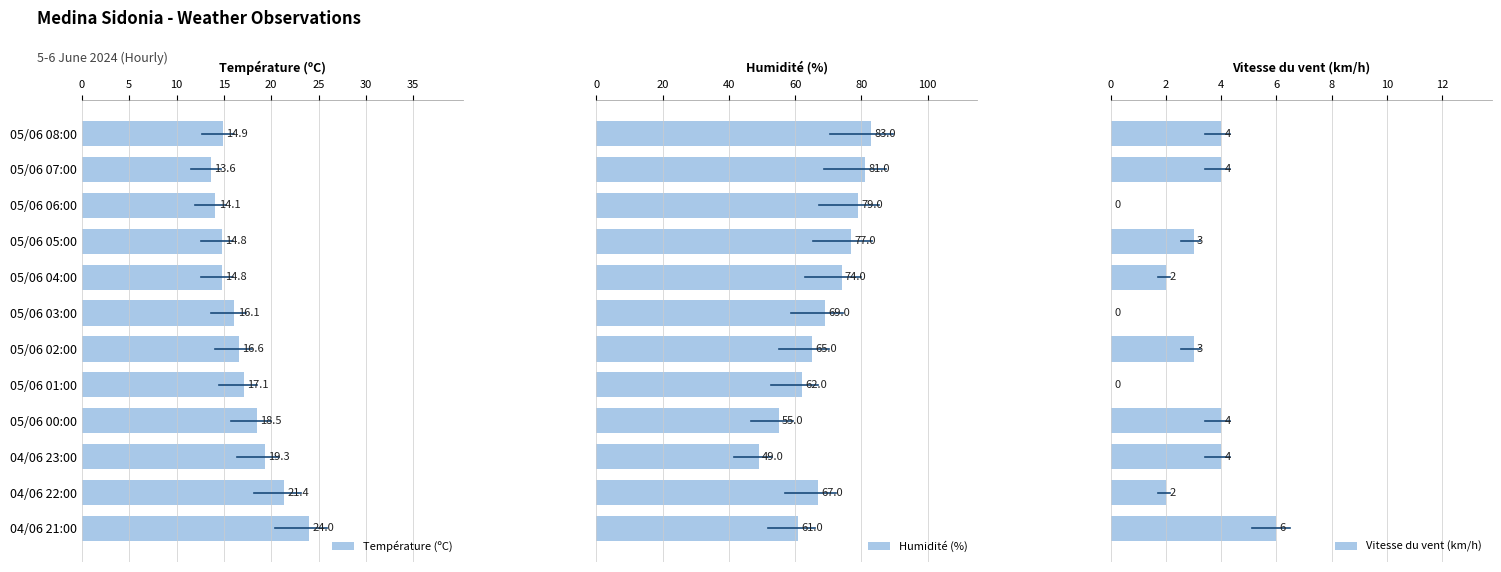

What is the difference between the Température (ºC) values at 05/06 03:00 and 05/06 02:00?

0.5